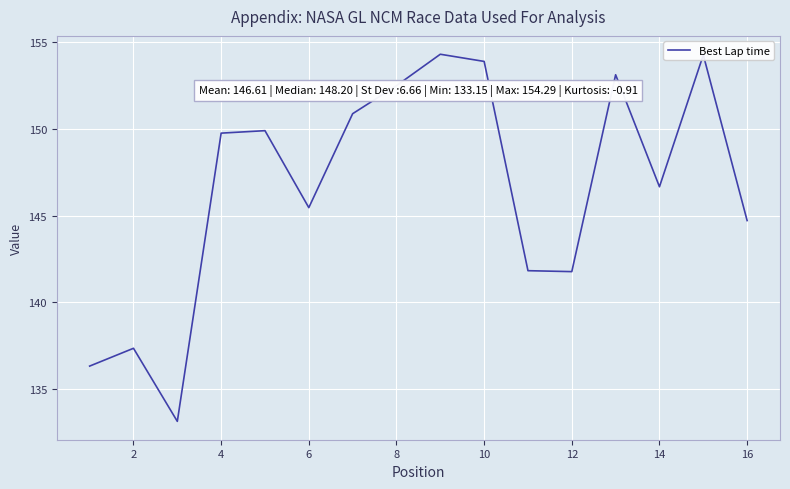

What is the difference between the maximum and minimum values?

21.1